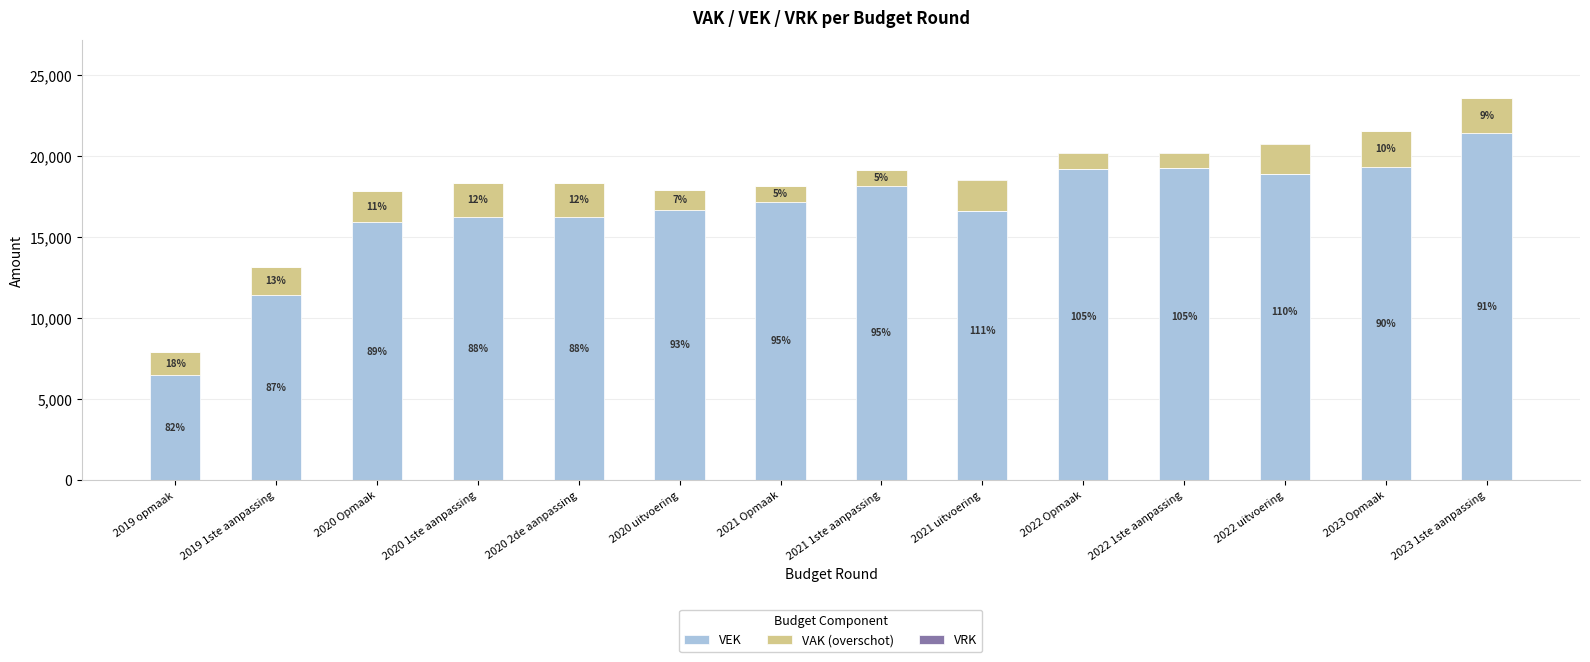

Which series has the largest range (max minus min)?

VEK